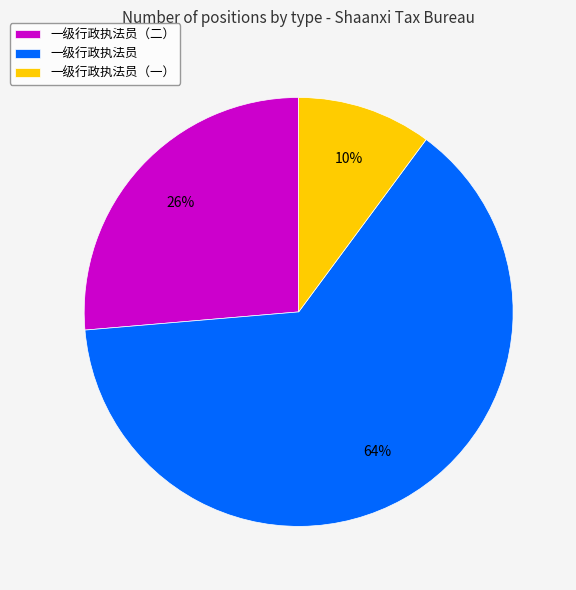

What percentage is the 一级行政执法员 slice, to the nearest percent?

64%